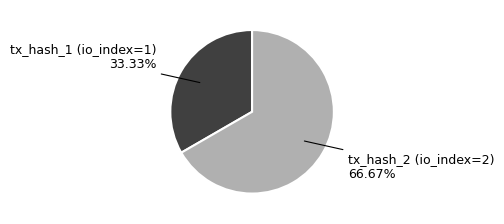

Is there any slice that represents more than half of the pie?

Yes